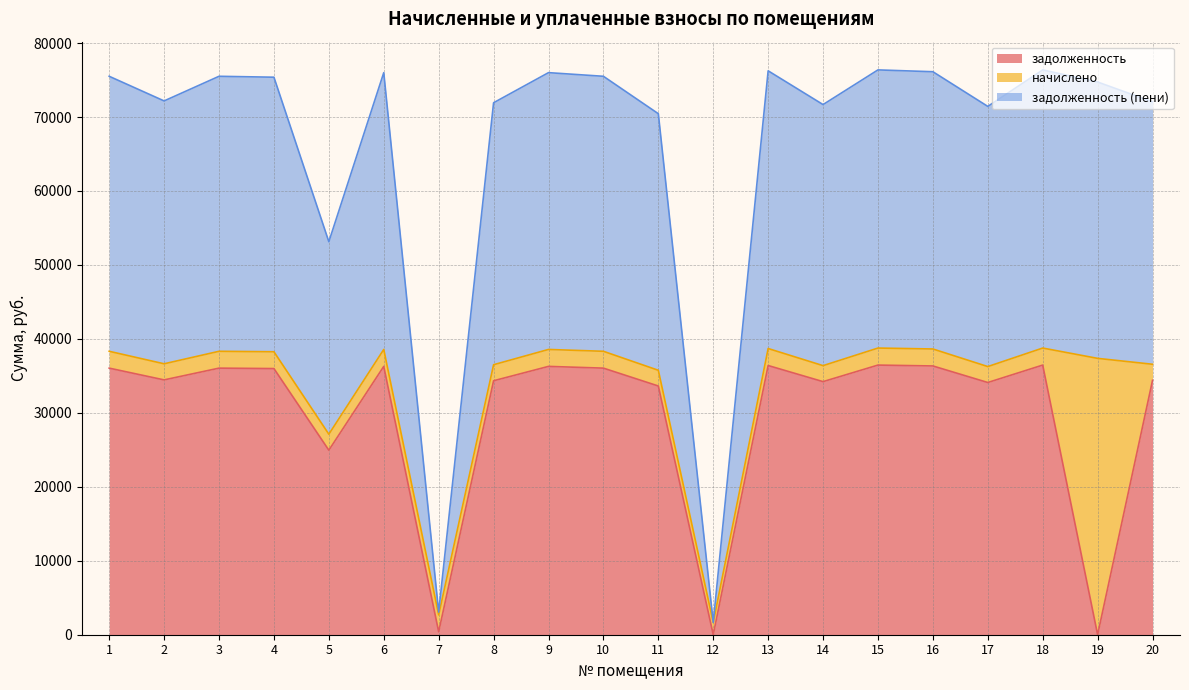

What is the value of the задолженность point at the 13th from the left?

36397.7